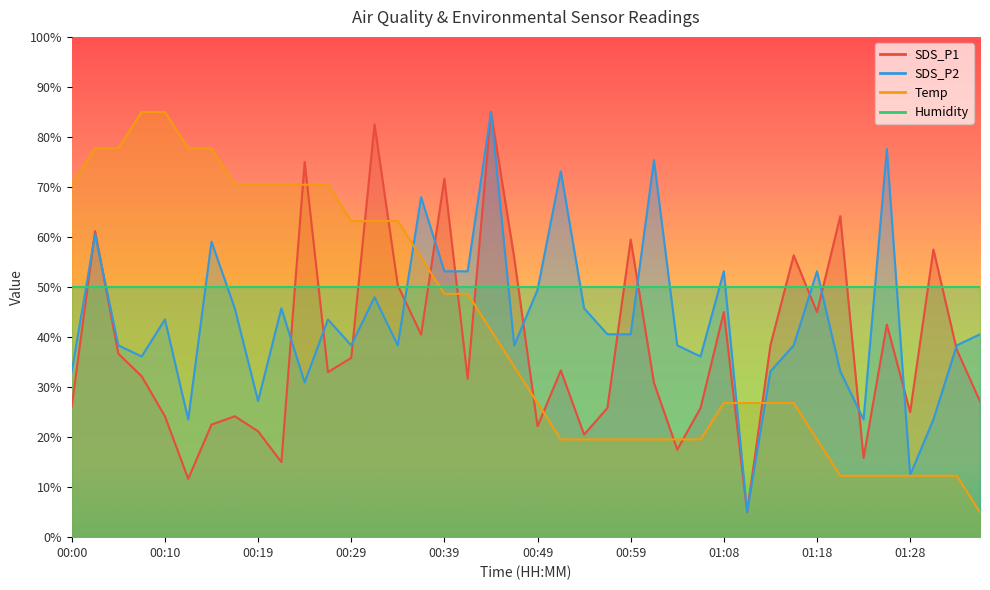

At how many categories does at least one series exceed 7?

40